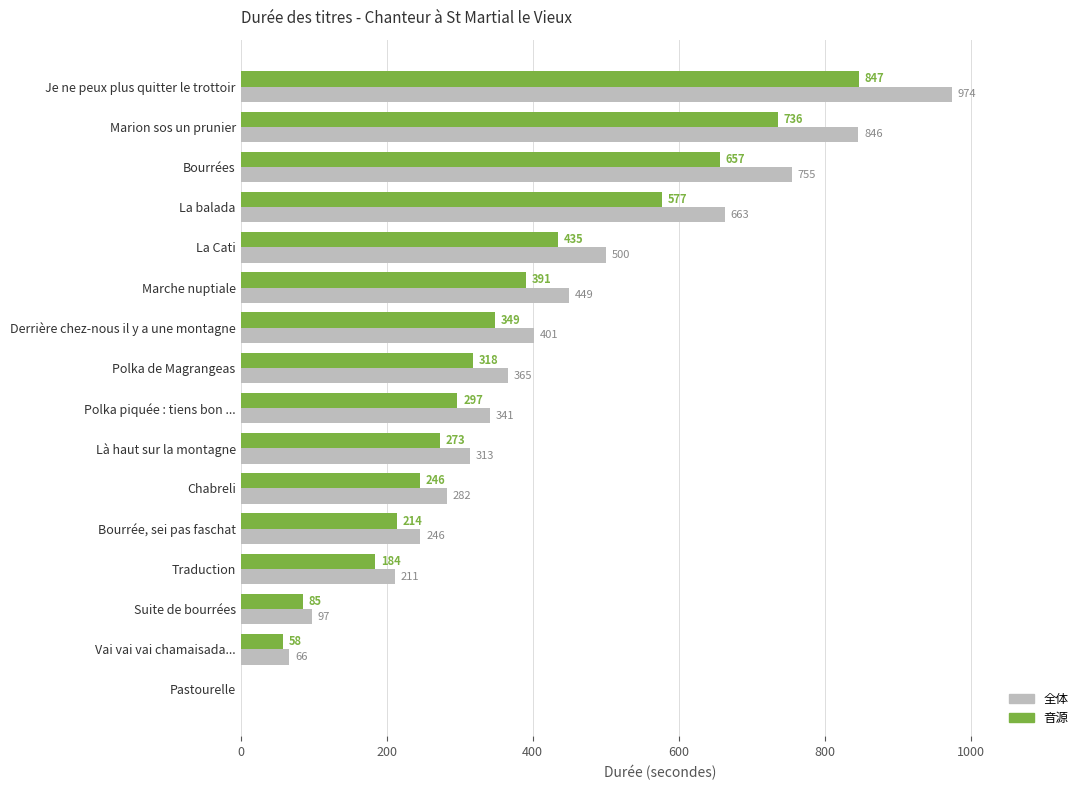

Is the value of 全体 at Polka piquée : tiens bon ... greater than the value of 音源 at Vai vai vai chamaisada...?

Yes